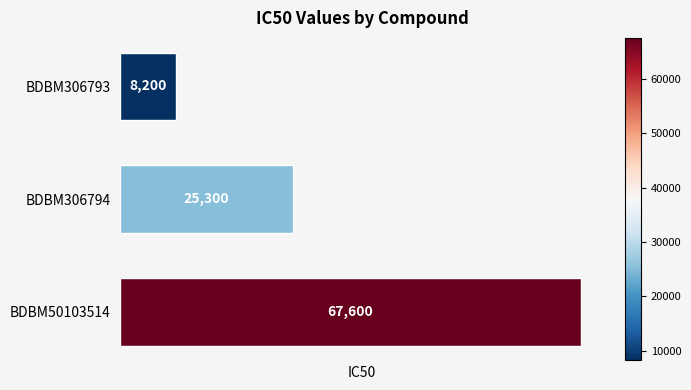

What is the ratio of the value at BDBM50103514 to the value at BDBM306794?

2.7